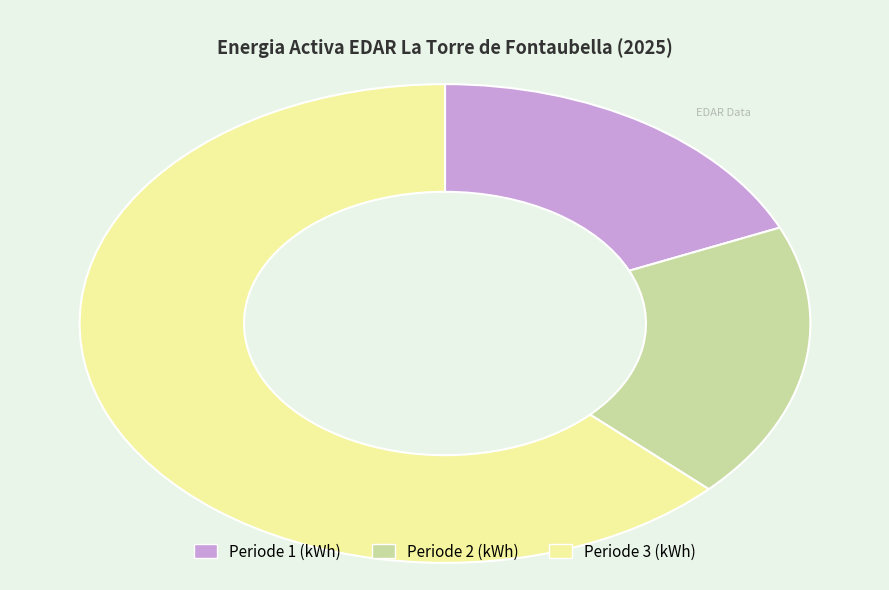

Is there a majority slice in this chart?

Yes